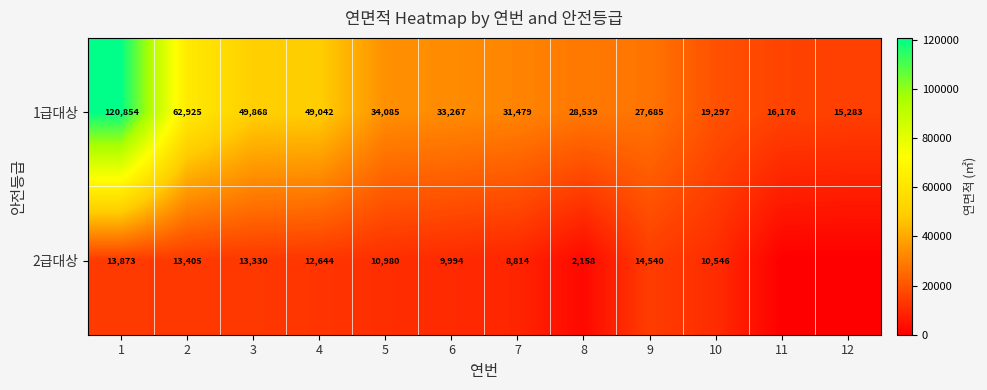

At 8, list the series in order from smallest to largest.

2급대상, 1급대상